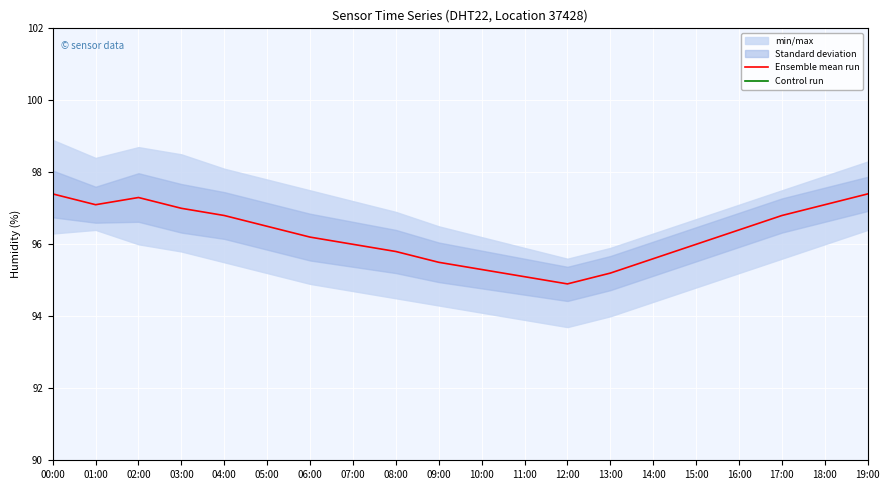

Where is the first local minimum for Ensemble mean run?

01:00